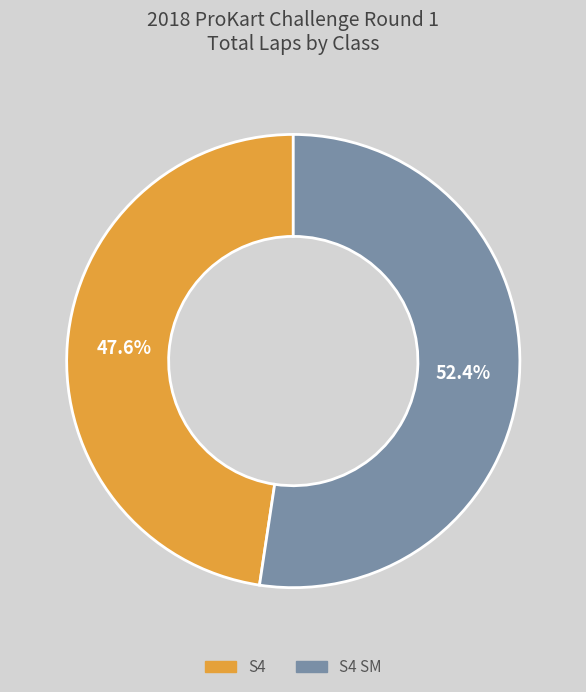

To the nearest percent, what is the combined percentage of S4 and S4 SM?

100%